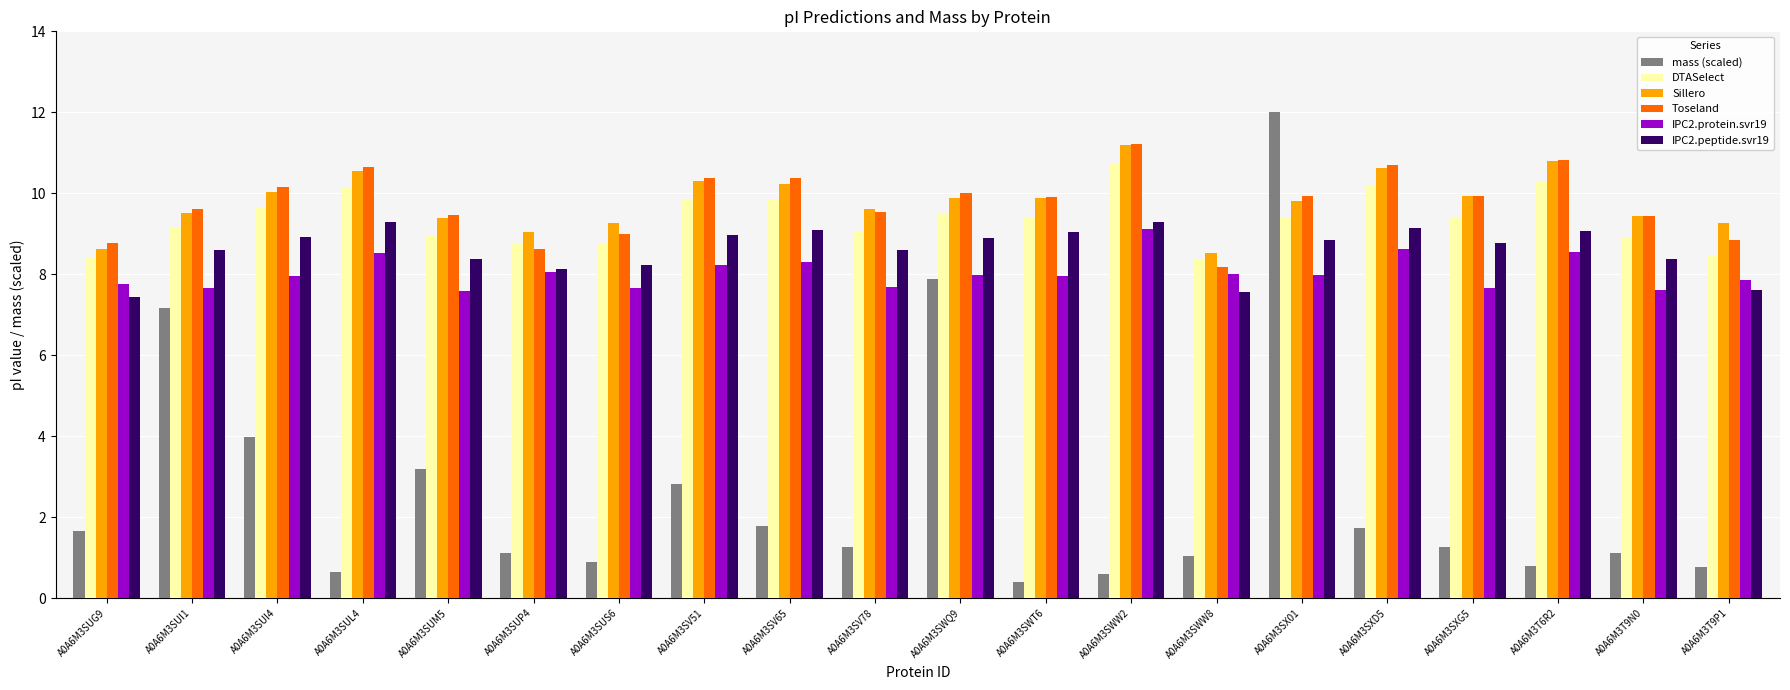

What is the value of the Sillero bar at the 10th from the left?

9.6